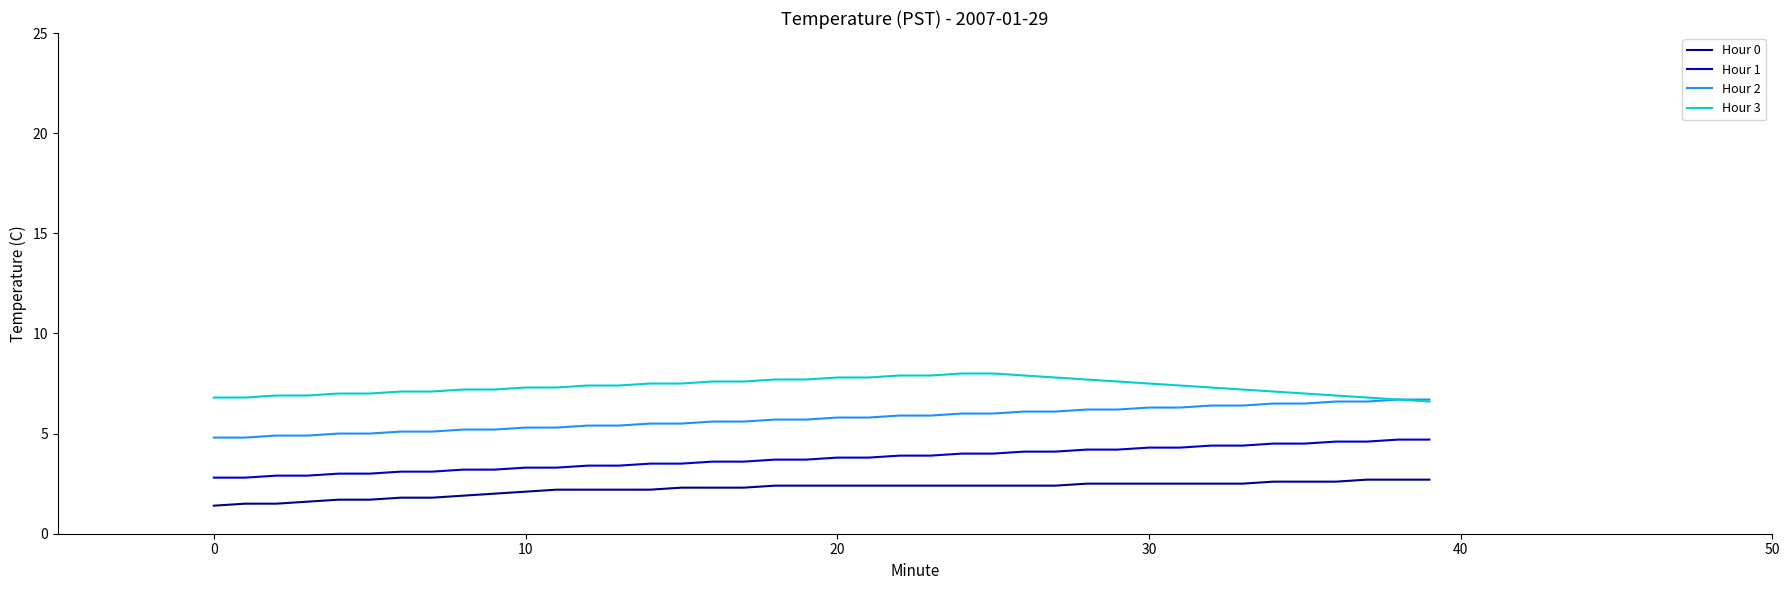

What is the difference between the maximum and second lowest values in the Hour 0 series?

1.2